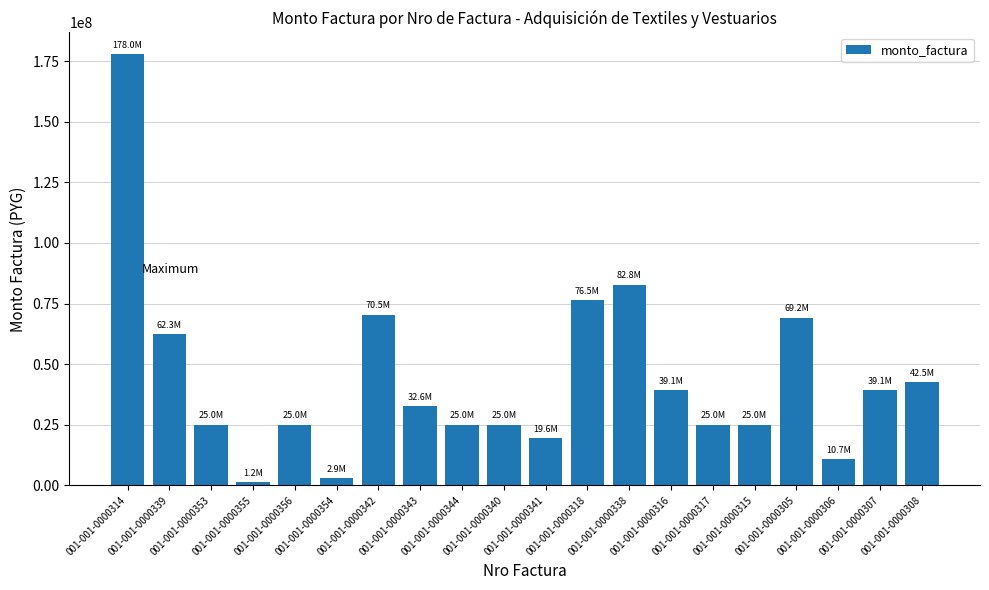

What is the greatest value displayed?

178000000